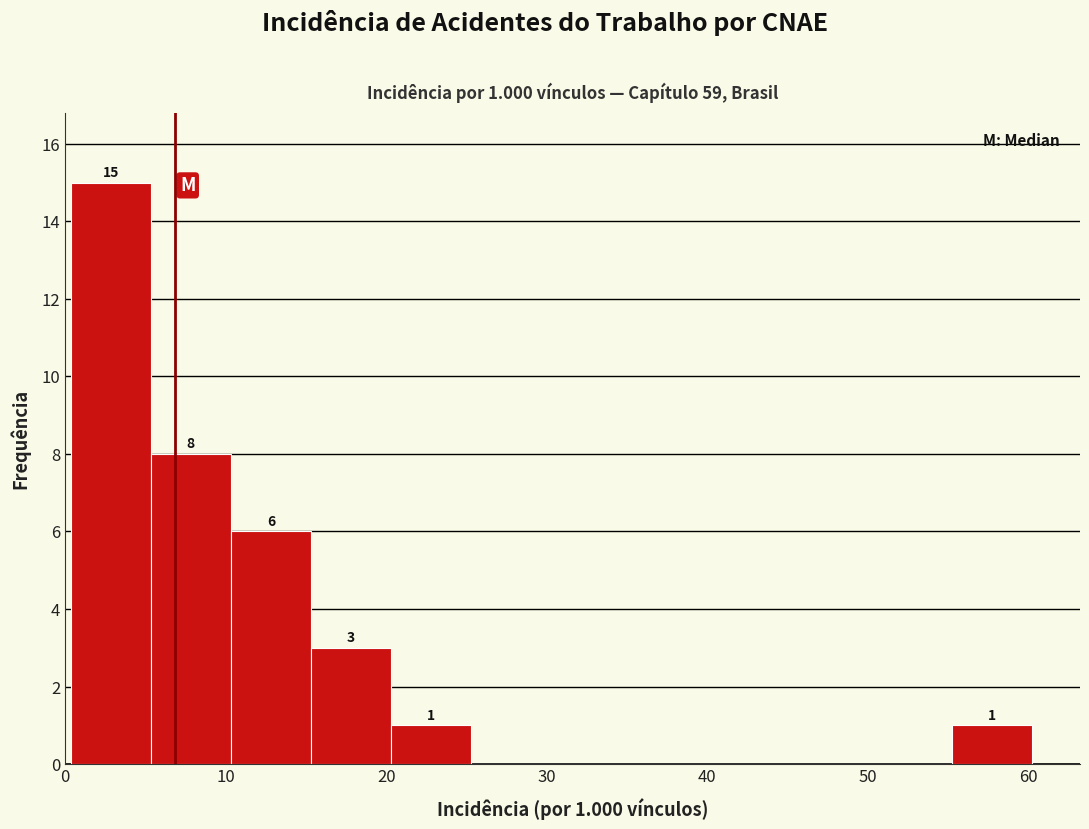

Which range on the x-axis has the tallest bar?

0 to 5